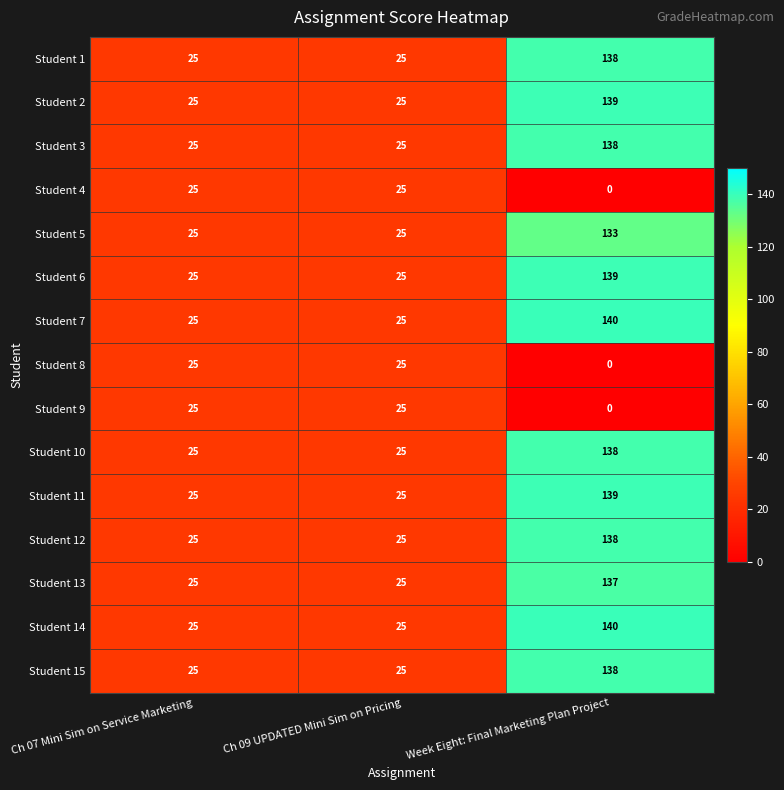

Is the value of Student 9 at Ch 09 UPDATED Mini Sim on Pricing greater than the value of Student 5 at Week Eight: Final Marketing Plan Project?

No